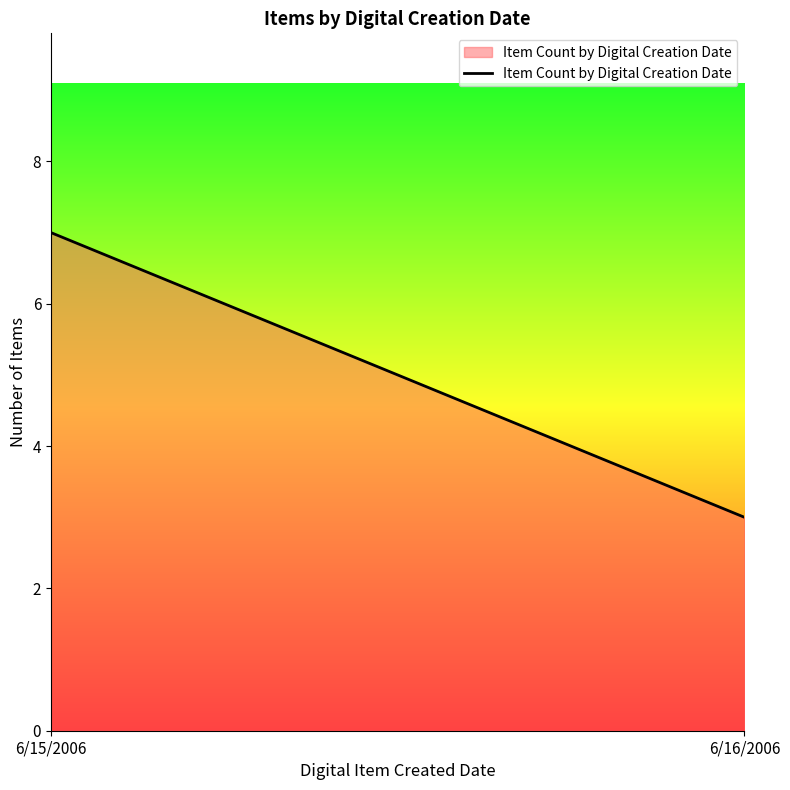

Which label corresponds to the smallest value in the chart?

6/16/2006